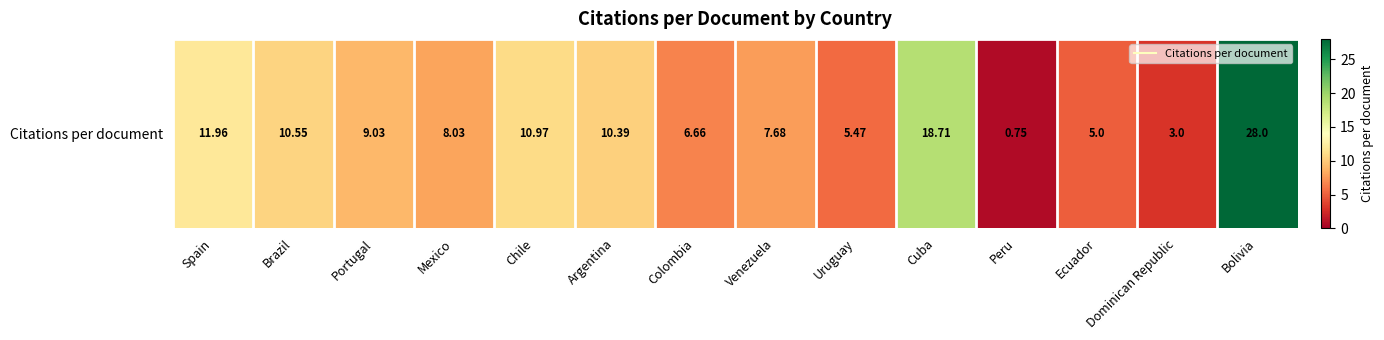

What is the greatest value displayed?

28.0